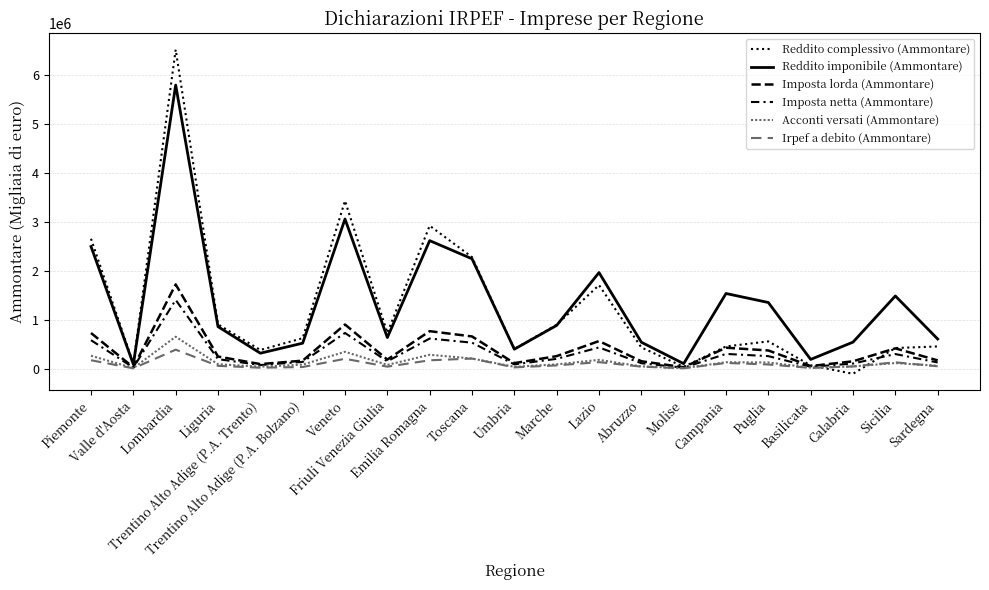

Does the chart display data point markers on the line(s)?

No